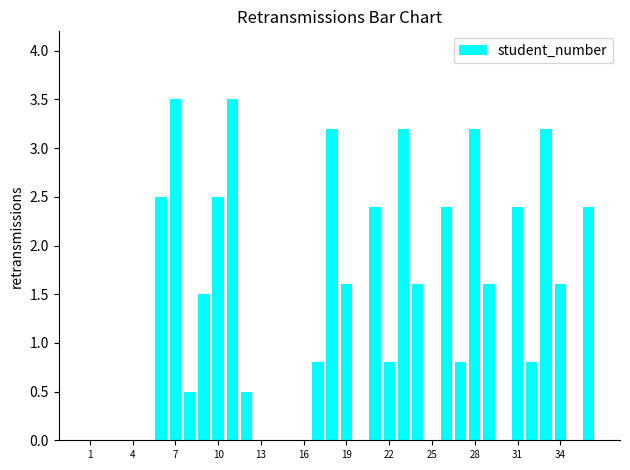

Reading left to right, what are all the values shown in this chart?

0.0	0.0	0.0	0.0	0.0	2.5	3.5	0.5	1.5	2.5	3.5	0.5	0.0	0.0	0.0	0.0	0.8	3.2	1.6	0.0	2.4	0.8	3.2	1.6	0.0	2.4	0.8	3.2	1.6	0.0	2.4	0.8	3.2	1.6	0.0	2.4